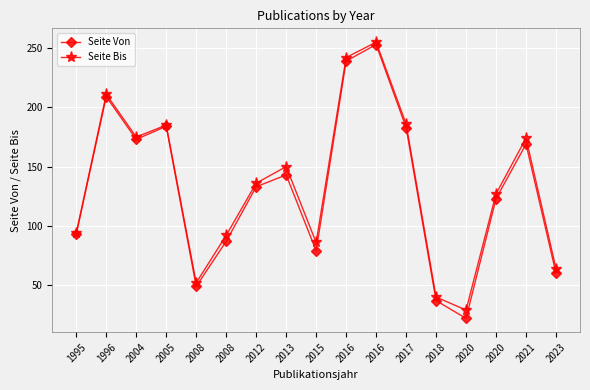

Rank the series by their maximum value, from lowest to highest.

Seite Von, Seite Bis